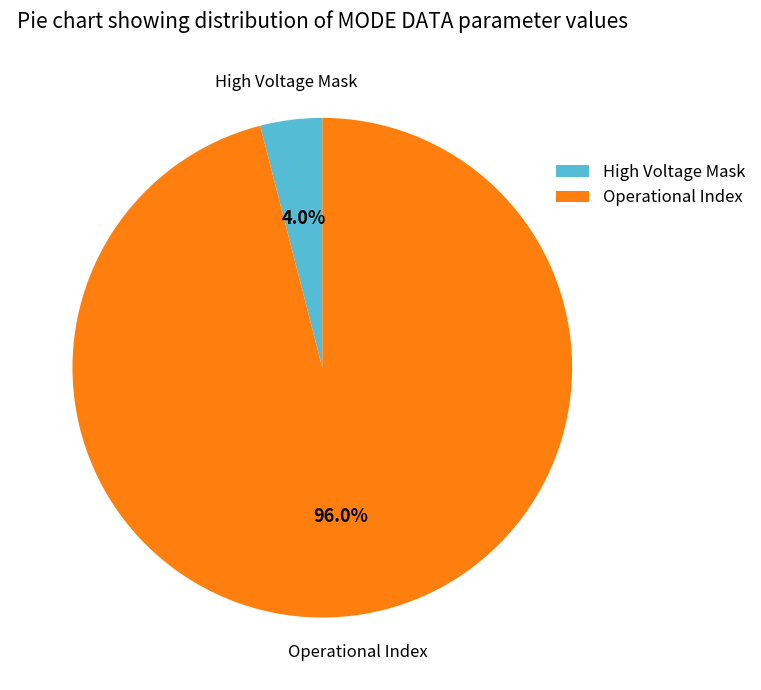

Does any single category account for the majority?

Yes